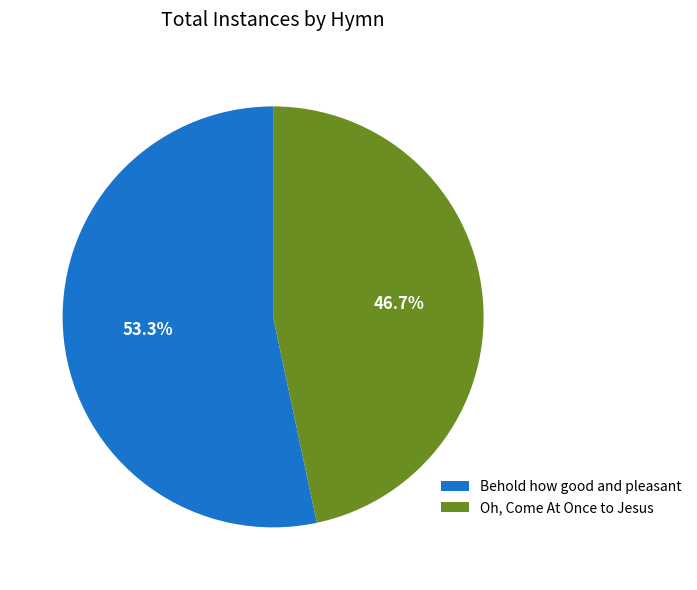

Rank the categories by value from highest to lowest.

Behold how good and pleasant, Oh, Come At Once to Jesus